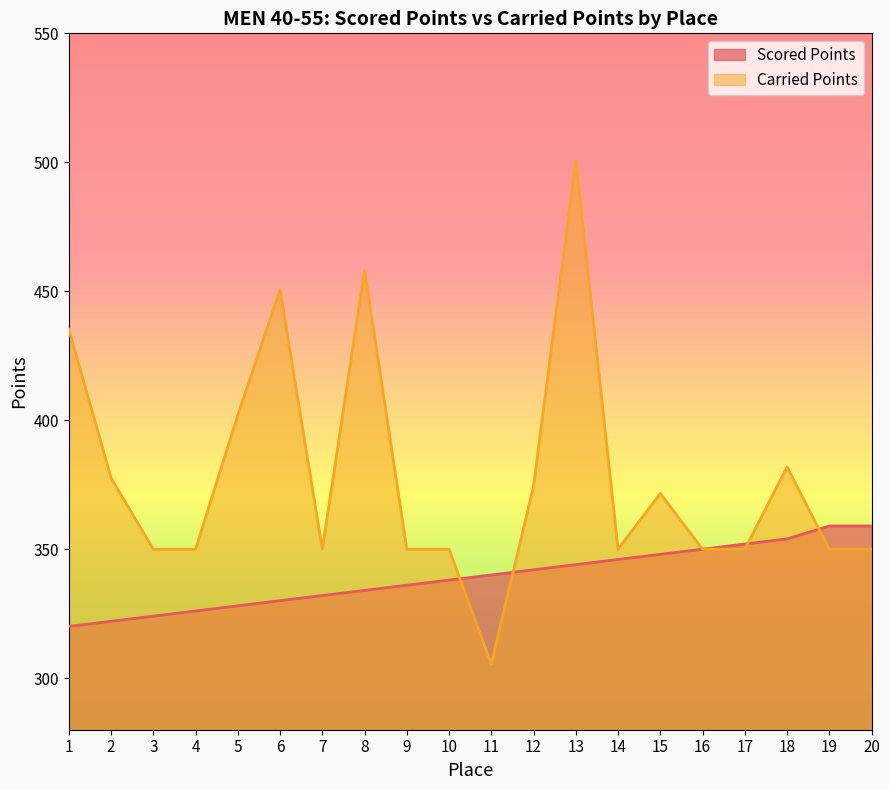

What is the difference between the Scored Points values at 16 and 11?

10.0